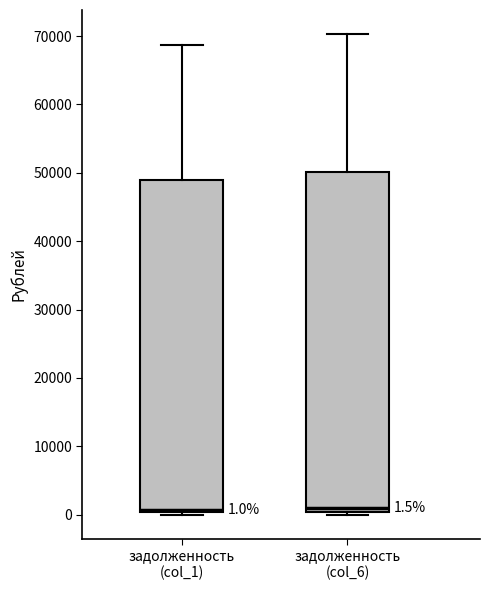

Which box is the tallest, from its lower edge to its upper edge?

задолженность (col_6)